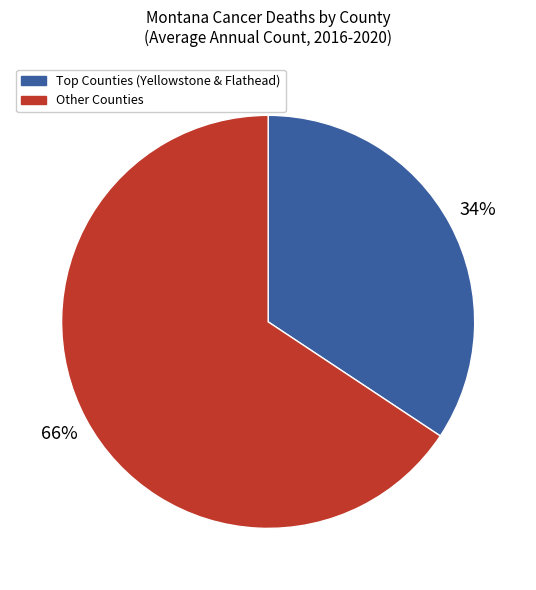

Is there a majority slice in this chart?

Yes